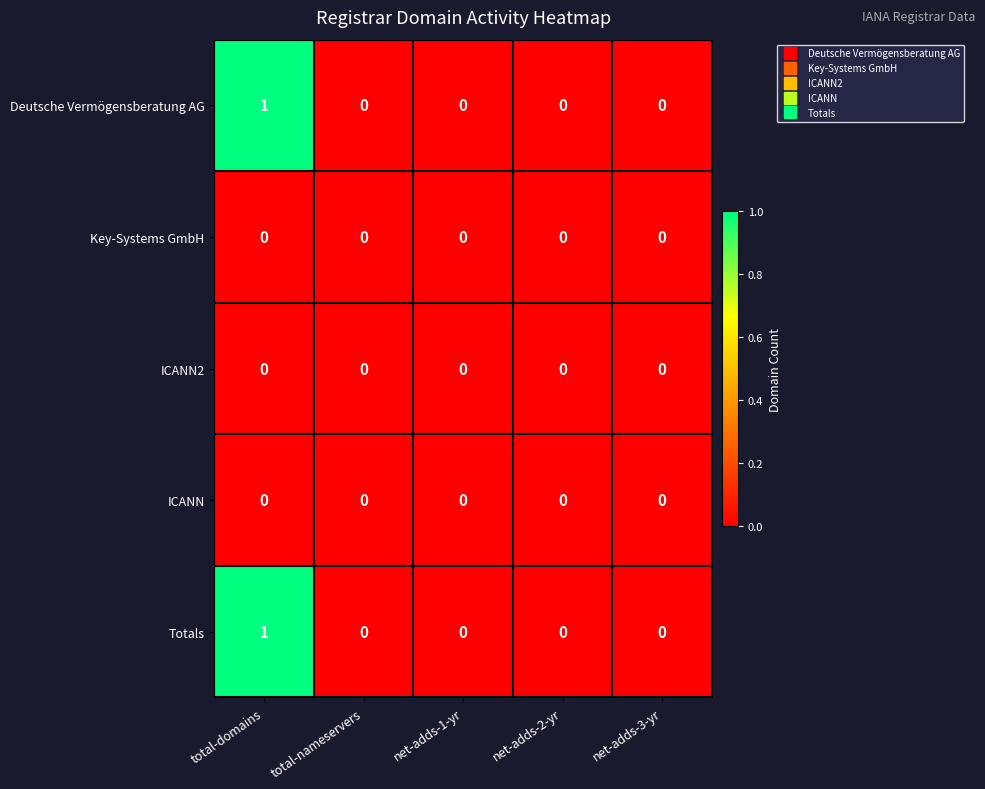

At which category is the sum across all series the highest?

total-domains